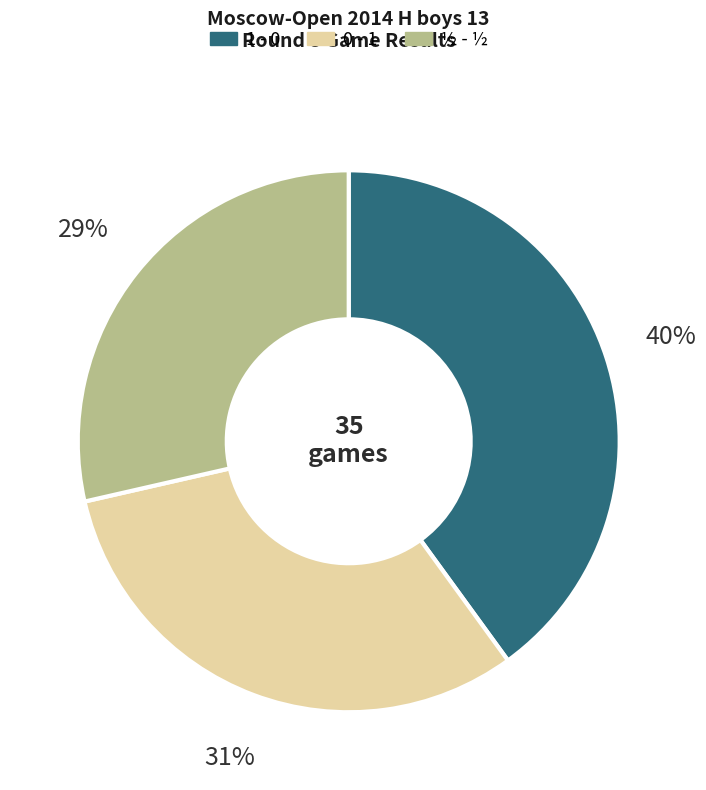

To the nearest percent, what is the difference between the largest and smallest slice percentages?

11%